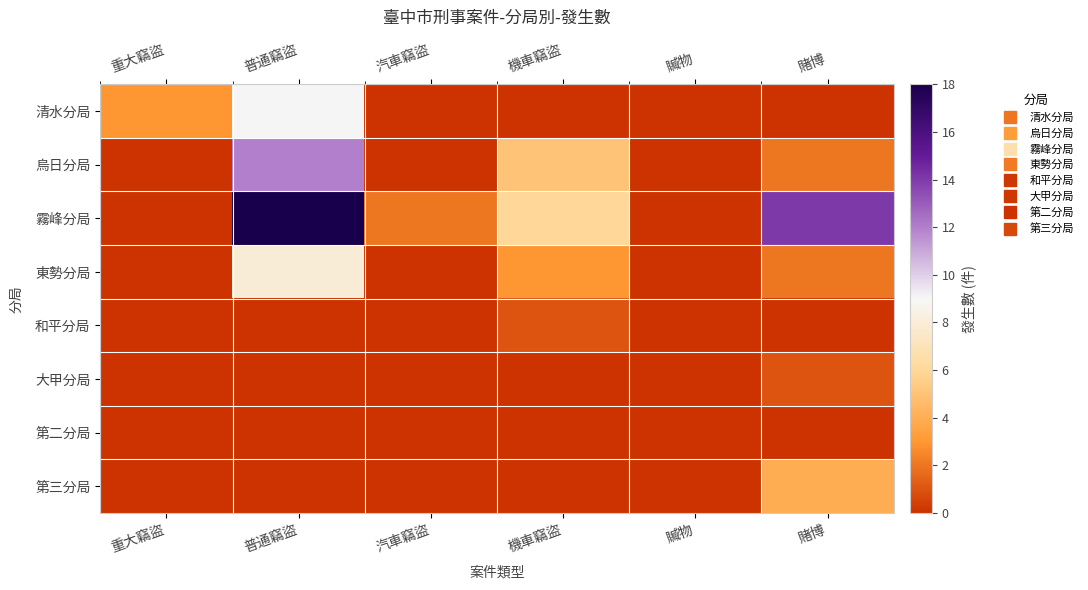

Reading left to right, transcribe all the data shown in this chart.

清水分局: 重大竊盜=3	普通竊盜=9	汽車竊盜=0	機車竊盜=0	贓物=0	賭博=0
烏日分局: 重大竊盜=0	普通竊盜=12	汽車竊盜=0	機車竊盜=5	贓物=0	賭博=2
霧峰分局: 重大竊盜=0	普通竊盜=18	汽車竊盜=2	機車竊盜=6	贓物=0	賭博=14
東勢分局: 重大竊盜=0	普通竊盜=8	汽車竊盜=0	機車竊盜=3	贓物=0	賭博=2
和平分局: 重大竊盜=0	普通竊盜=0	汽車竊盜=0	機車竊盜=1	贓物=0	賭博=0
大甲分局: 重大竊盜=0	普通竊盜=0	汽車竊盜=0	機車竊盜=0	贓物=0	賭博=1
第二分局: 重大竊盜=0	普通竊盜=0	汽車竊盜=0	機車竊盜=0	贓物=0	賭博=0
第三分局: 重大竊盜=0	普通竊盜=0	汽車竊盜=0	機車竊盜=0	贓物=0	賭博=4